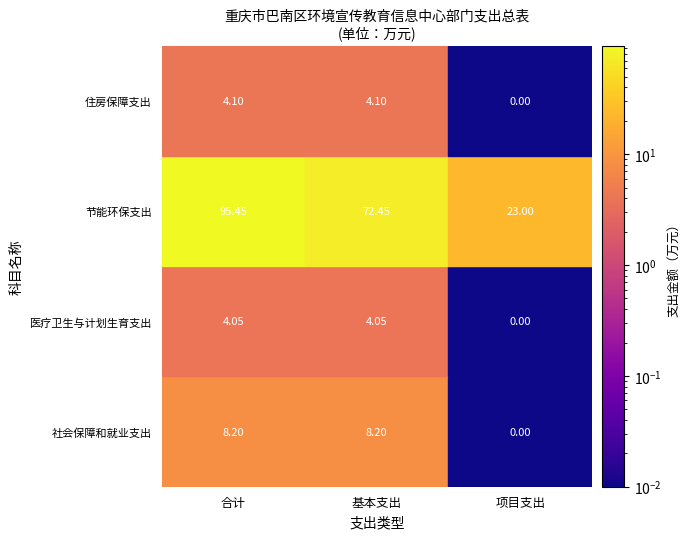

Is the value of 医疗卫生与计划生育支出 at 基本支出 greater than the value of 社会保障和就业支出 at 项目支出?

Yes